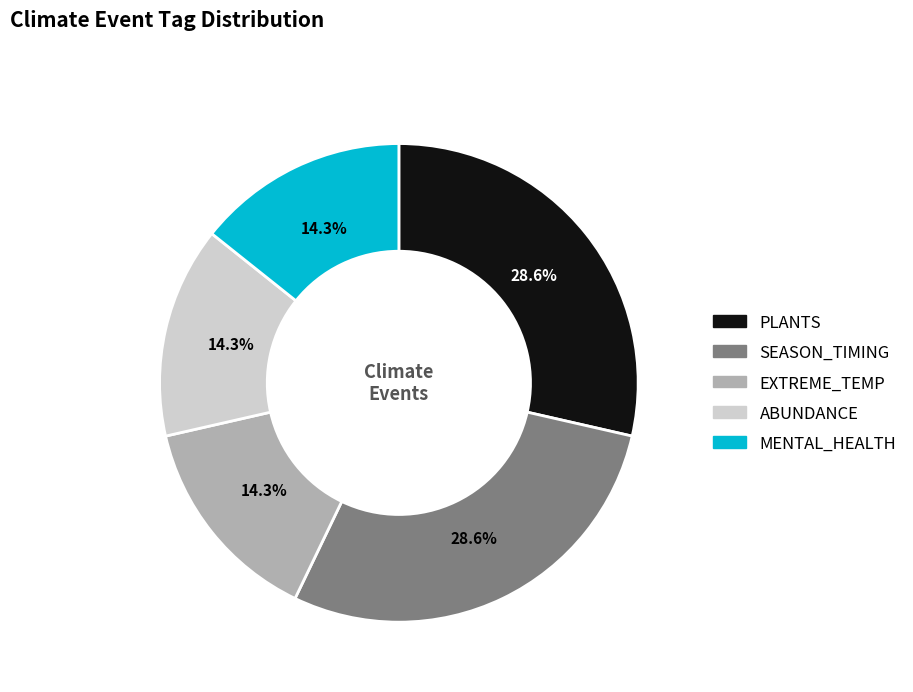

Is there any slice that represents more than half of the pie?

No